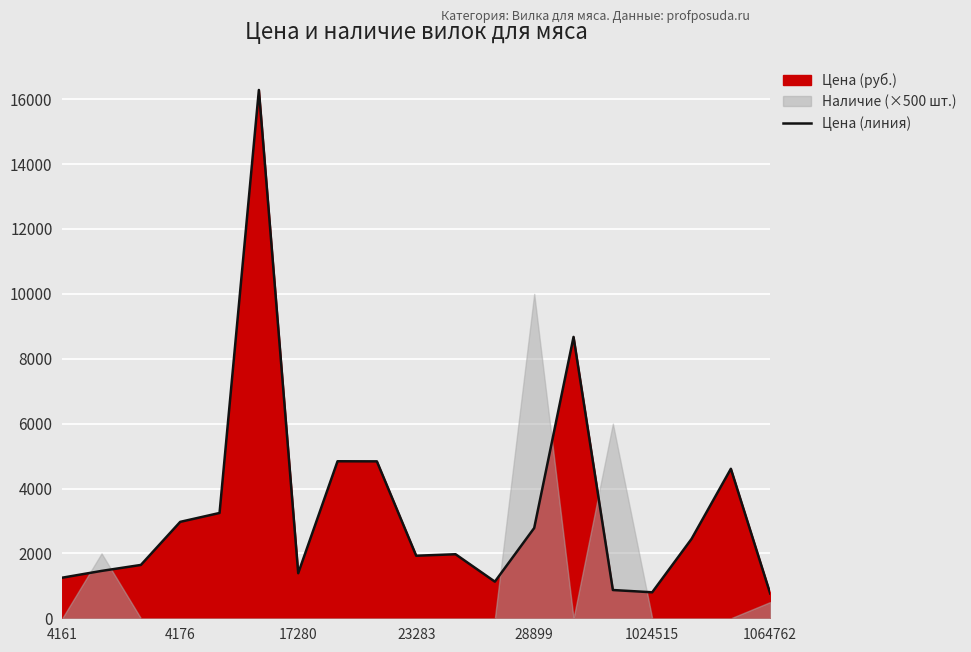

What is the lowest value of the Цена (линия) series?

762